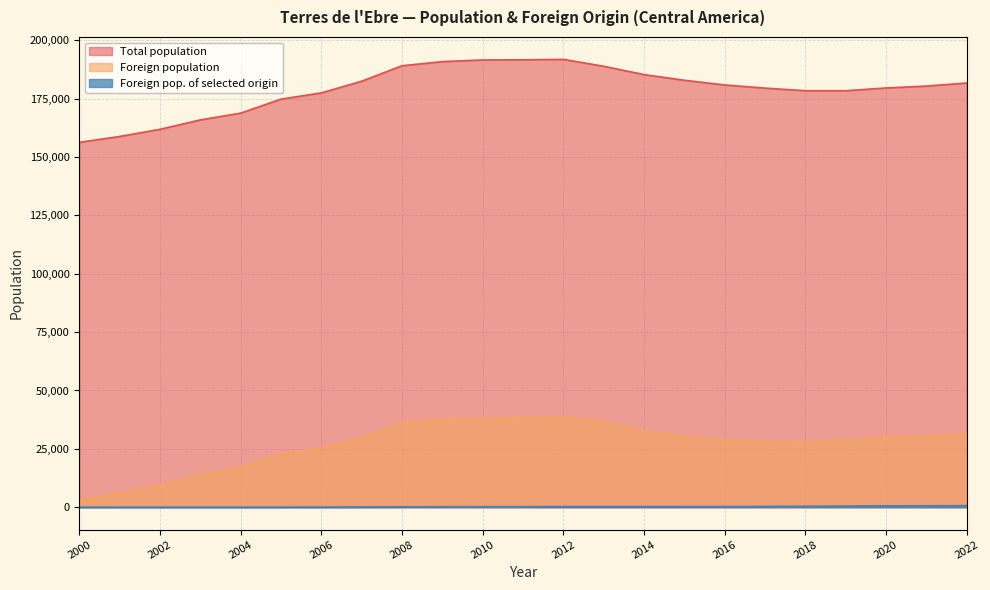

Reading left to right, list all the values displayed in this chart.

Total population: 2000=156284	2001=158797	2002=161871	2003=165887	2004=168793	2005=174792	2006=177462	2007=182462	2008=189091	2009=190860	2010=191568	2011=191631	2012=191826	2013=188878	2014=185294	2015=182867	2016=180855	2017=179508	2018=178398	2019=178387	2020=179574	2021=180383	2022=181708
Foreign population: 2000=3200	2001=5918	2002=9423	2003=13964	2004=17095	2005=22803	2006=25378	2007=29742	2008=36123	2009=37738	2010=38045	2011=38302	2012=38996	2013=36541	2014=32667	2015=30487	2016=28922	2017=28120	2018=27944	2019=28731	2020=30040	2021=30537	2022=31539
Foreign pop. of selected origin: 2000=29	2001=36	2002=42	2003=38	2004=36	2005=53	2006=68	2007=114	2008=164	2009=206	2010=220	2011=230	2012=271	2013=284	2014=268	2015=283	2016=286	2017=331	2018=394	2019=479	2020=593	2021=618	2022=672